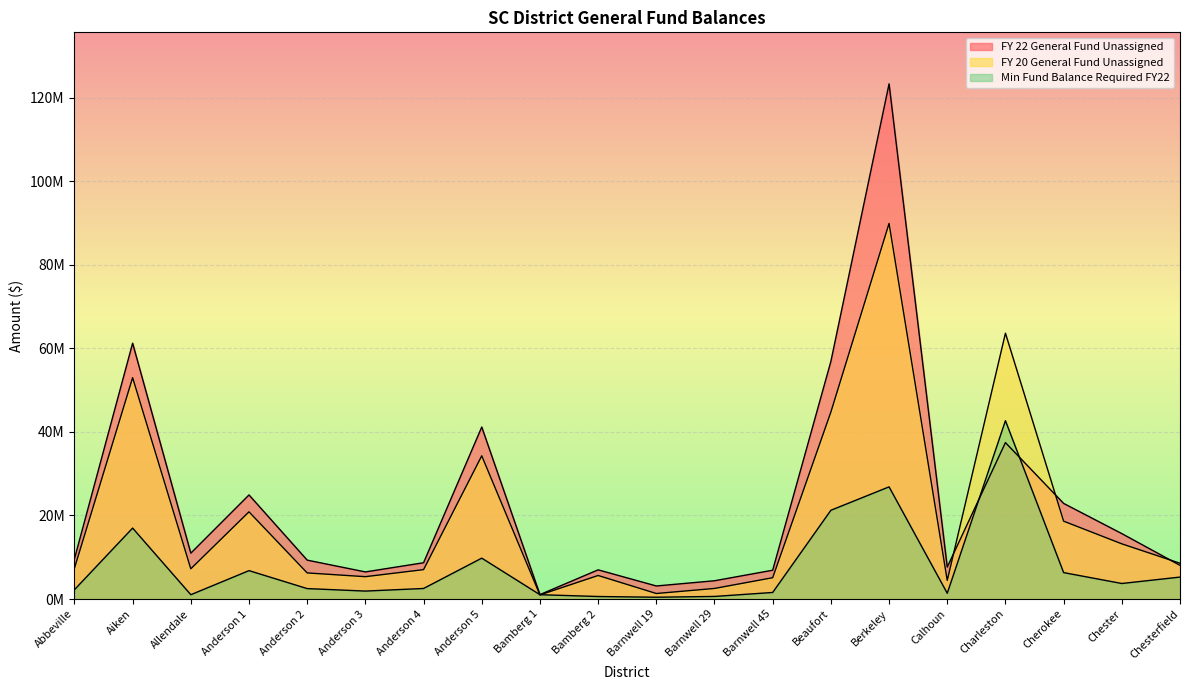

How many intersections are there between Min Fund Balance Required FY22 and FY 22 General Fund Unassigned?

2